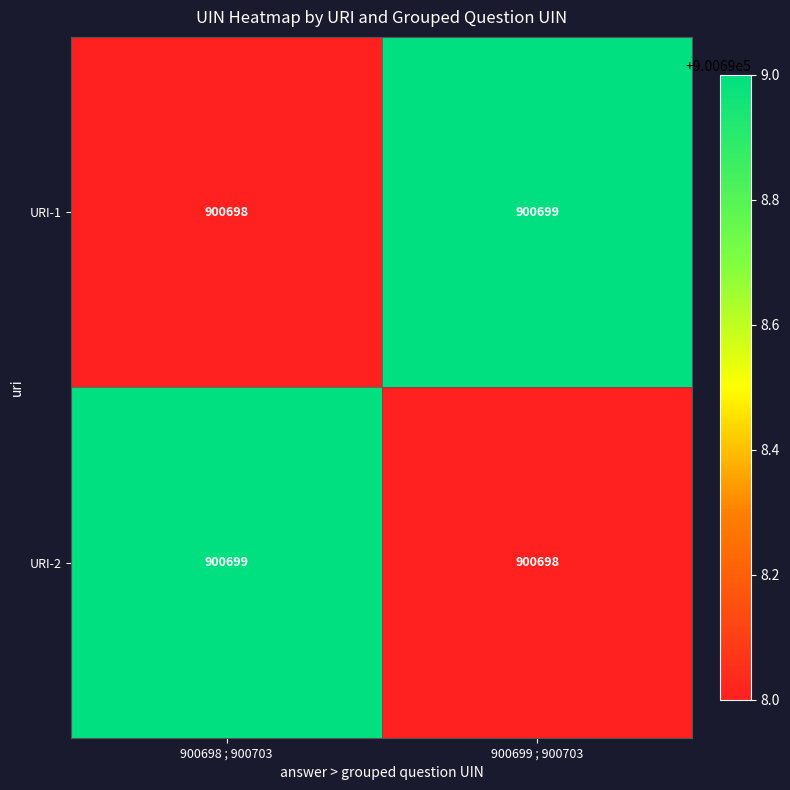

Reading left to right, extract all data points from this chart.

URI-1: 900698 ; 900703=900698	900699 ; 900703=900699
URI-2: 900698 ; 900703=900699	900699 ; 900703=900698